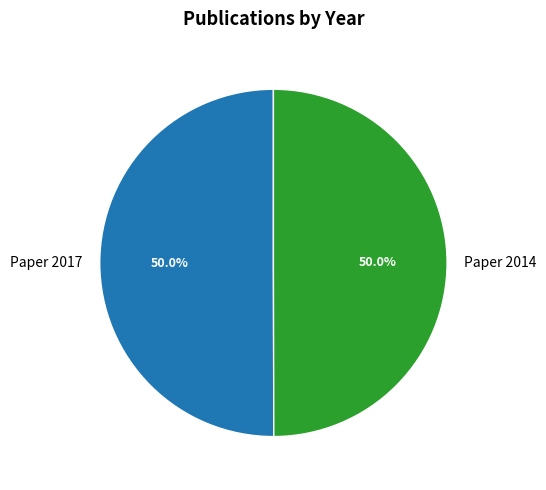

What is the ratio of the value at Paper 2014 to the value at Paper 2017?

1.0